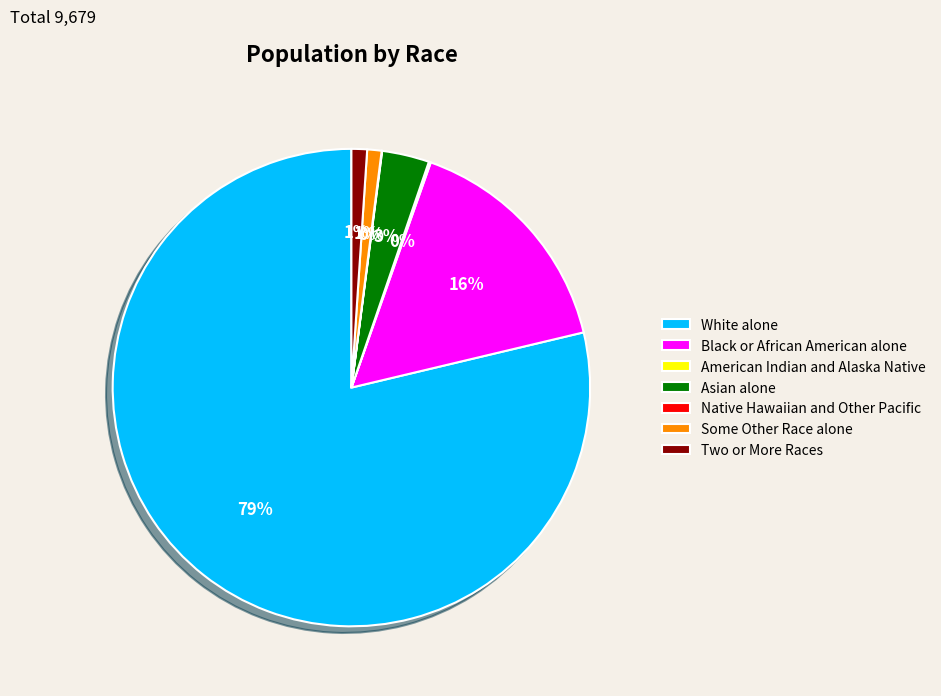

What is the largest slice in the pie chart?

White alone